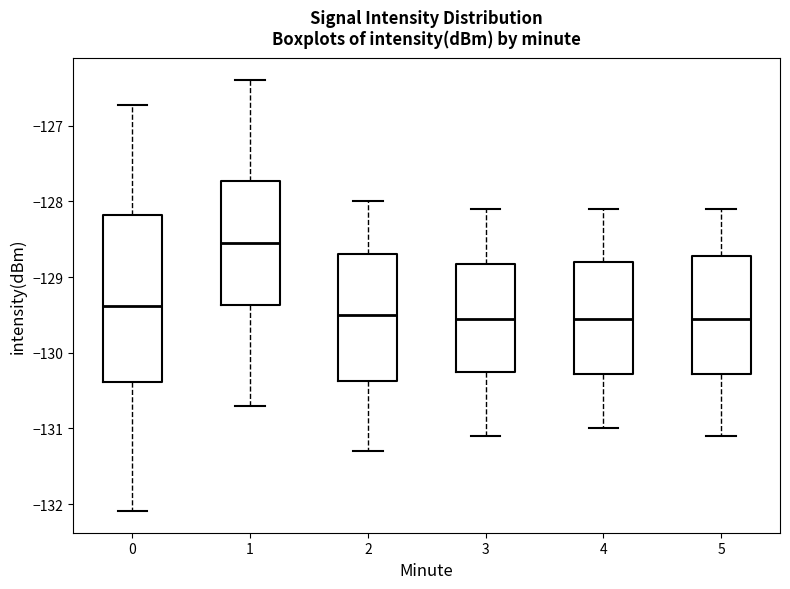

Reading left to right, read every box against the y-axis: the position of its median line, the range the box covers, and the ends of its whiskers. The values are not printed on the chart, so give them approximately, as read against the axis.

0: median -129.4, box -130.4 to -128.2, whiskers -132.1 to -126.7
1: median -128.5, box -129.4 to -127.7, whiskers -130.7 to -126.4
2: median -129.5, box -130.4 to -128.7, whiskers -131.3 to -128.0
3: median -129.5, box -130.2 to -128.8, whiskers -131.1 to -128.1
4: median -129.5, box -130.3 to -128.8, whiskers -131.0 to -128.1
5: median -129.5, box -130.3 to -128.7, whiskers -131.1 to -128.1